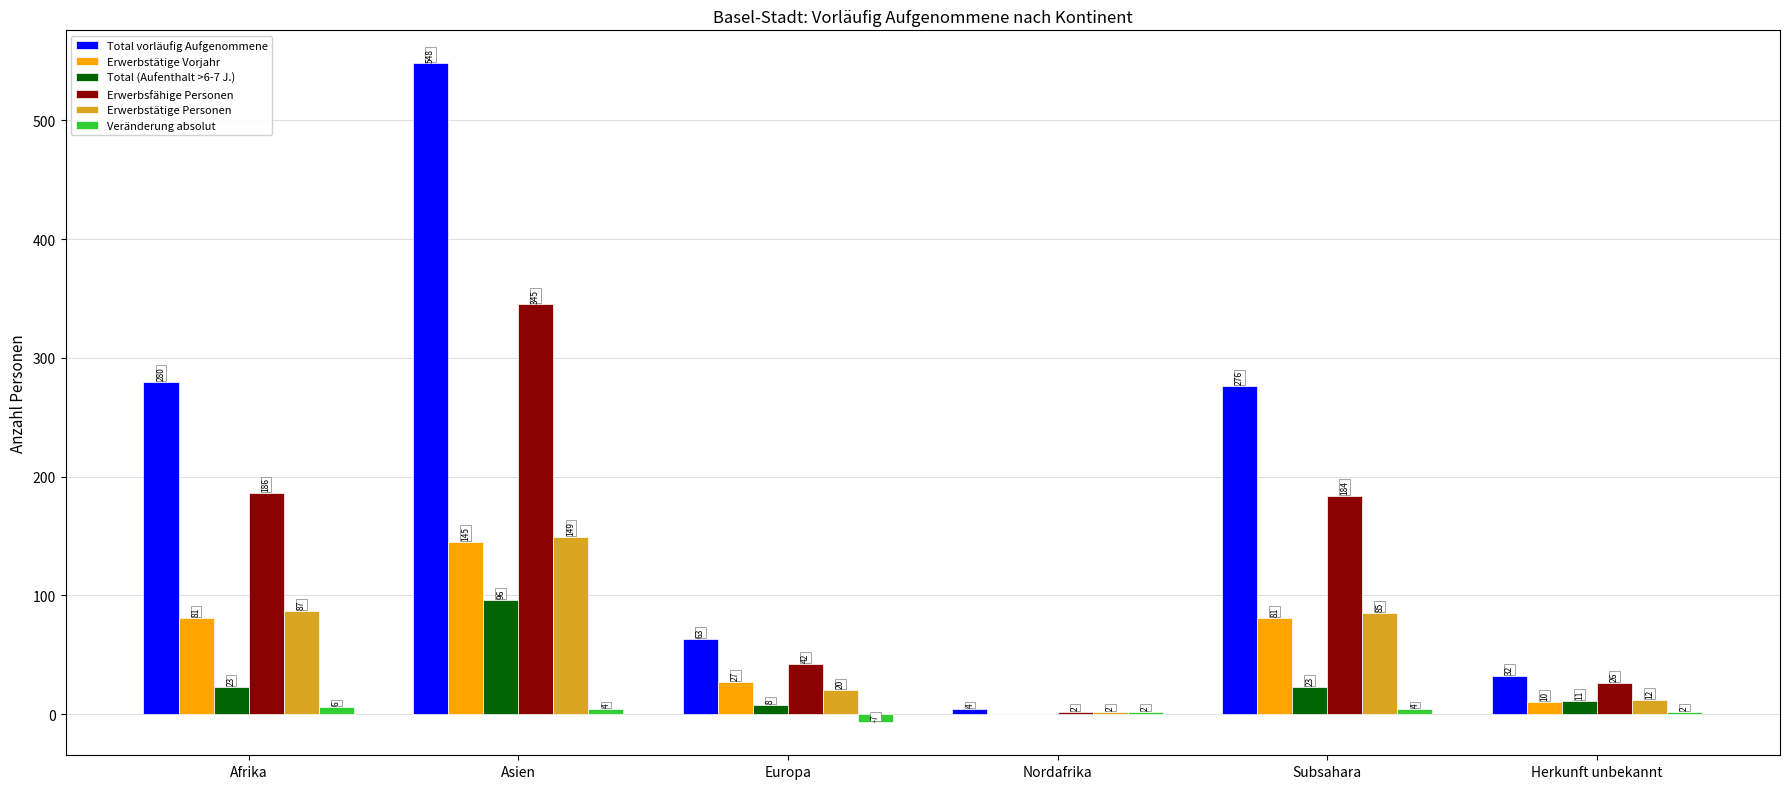

Which category has the highest value across all series?

Asien